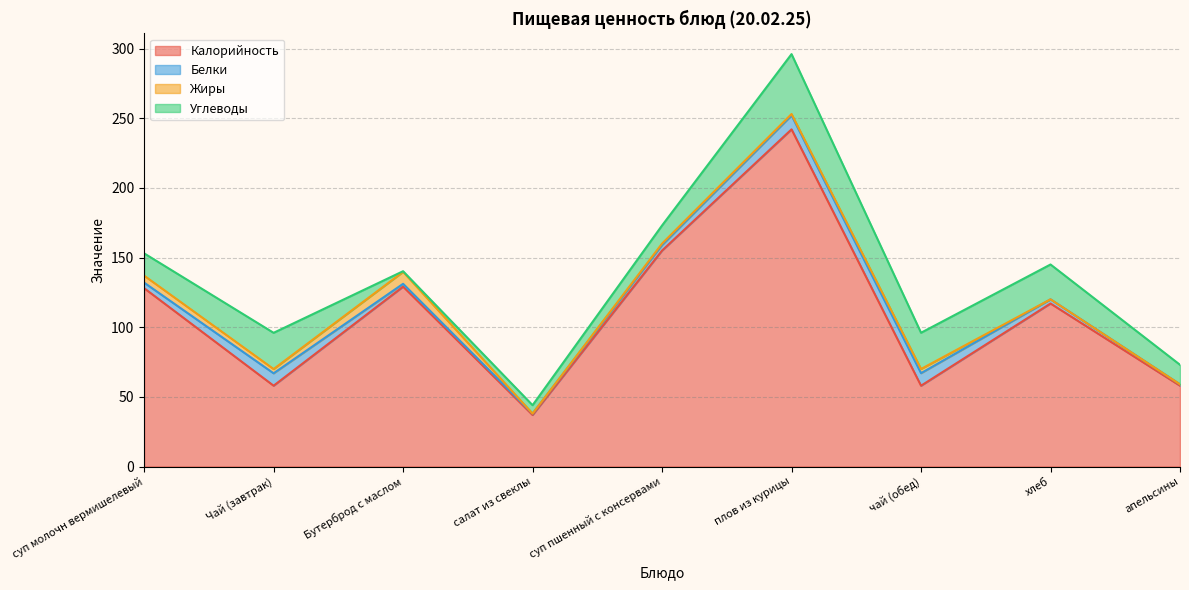

At which category is the sum across all series the highest?

плов из курицы